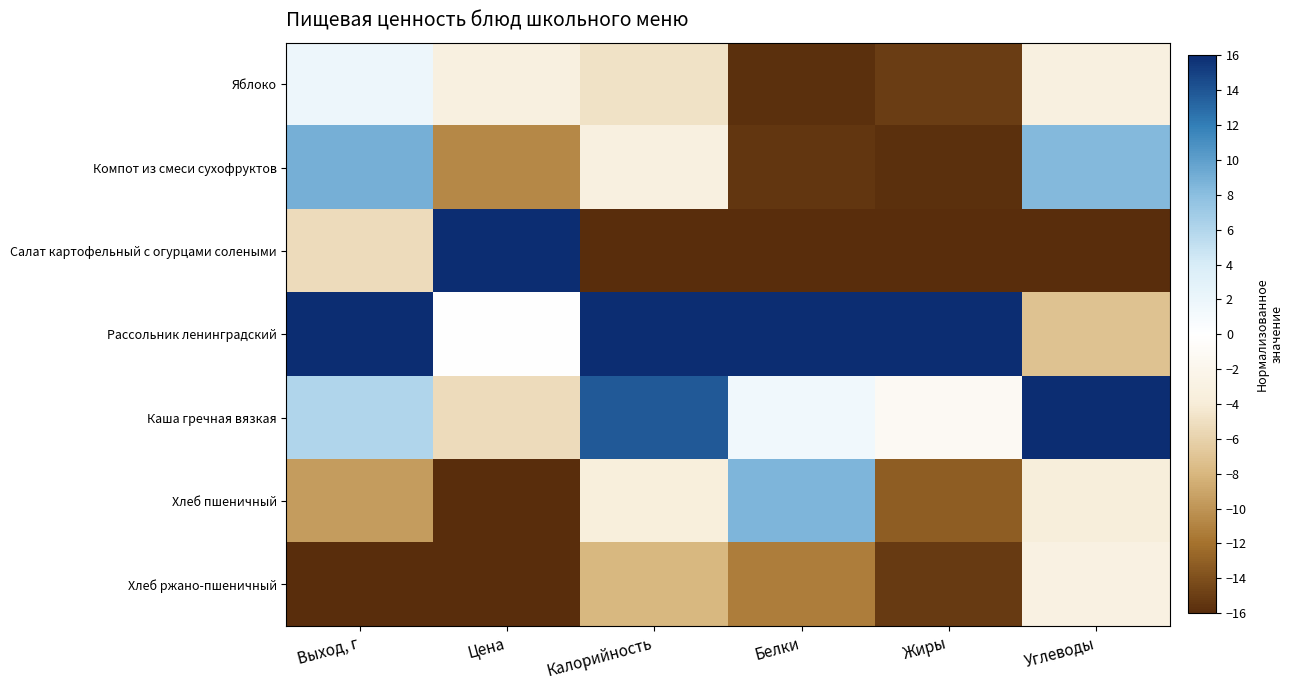

At how many categories does at least one series exceed -4?

6